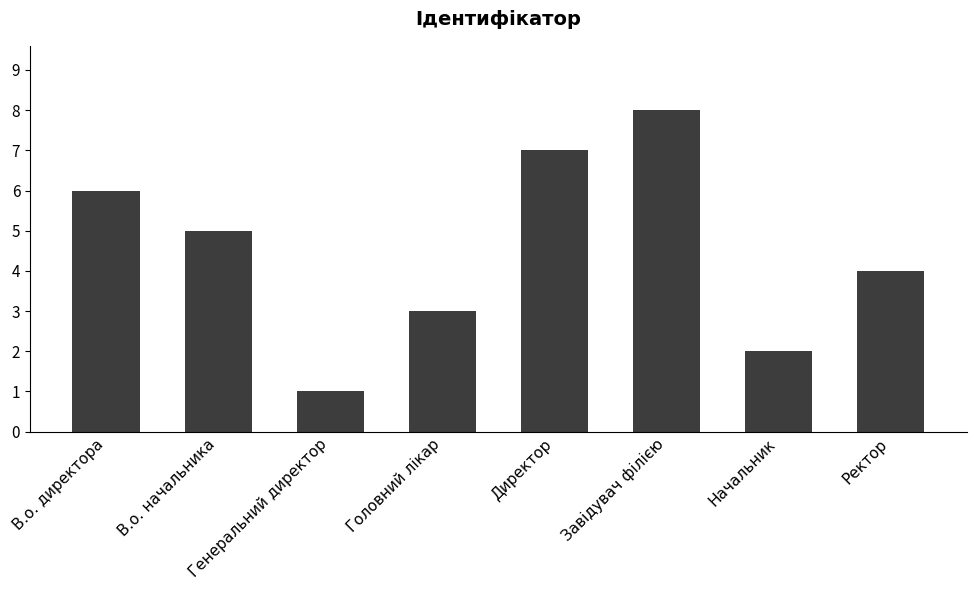

Reading right to left, extract all data points from this chart.

4	2	8	7	3	1	5	6